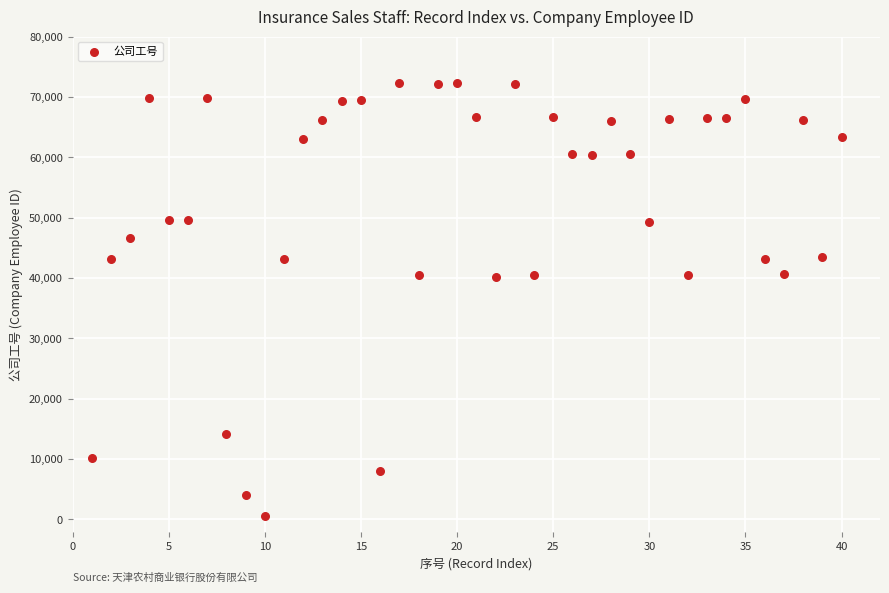

What is the range of Y values (max minus min)?

71753